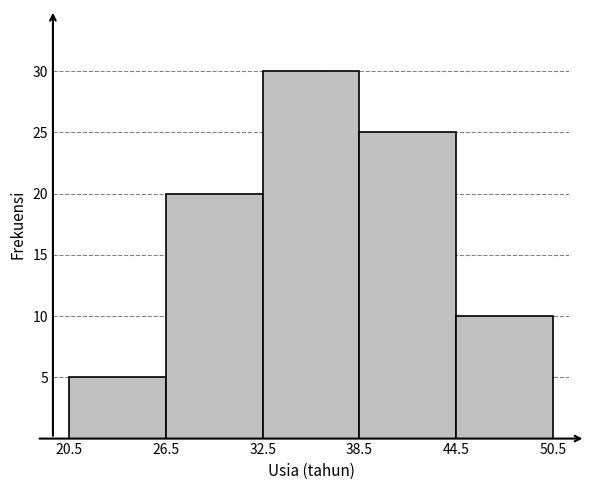

Reading left to right, list every bar in this chart as the range it spans on the x-axis followed by its height. The values are not printed on the chart, so give them approximately, as read against the axis.

20.5 to 26.5: 5
26.5 to 32.5: 20
32.5 to 38.5: 30
38.5 to 44.5: 25
44.5 to 50.5: 10